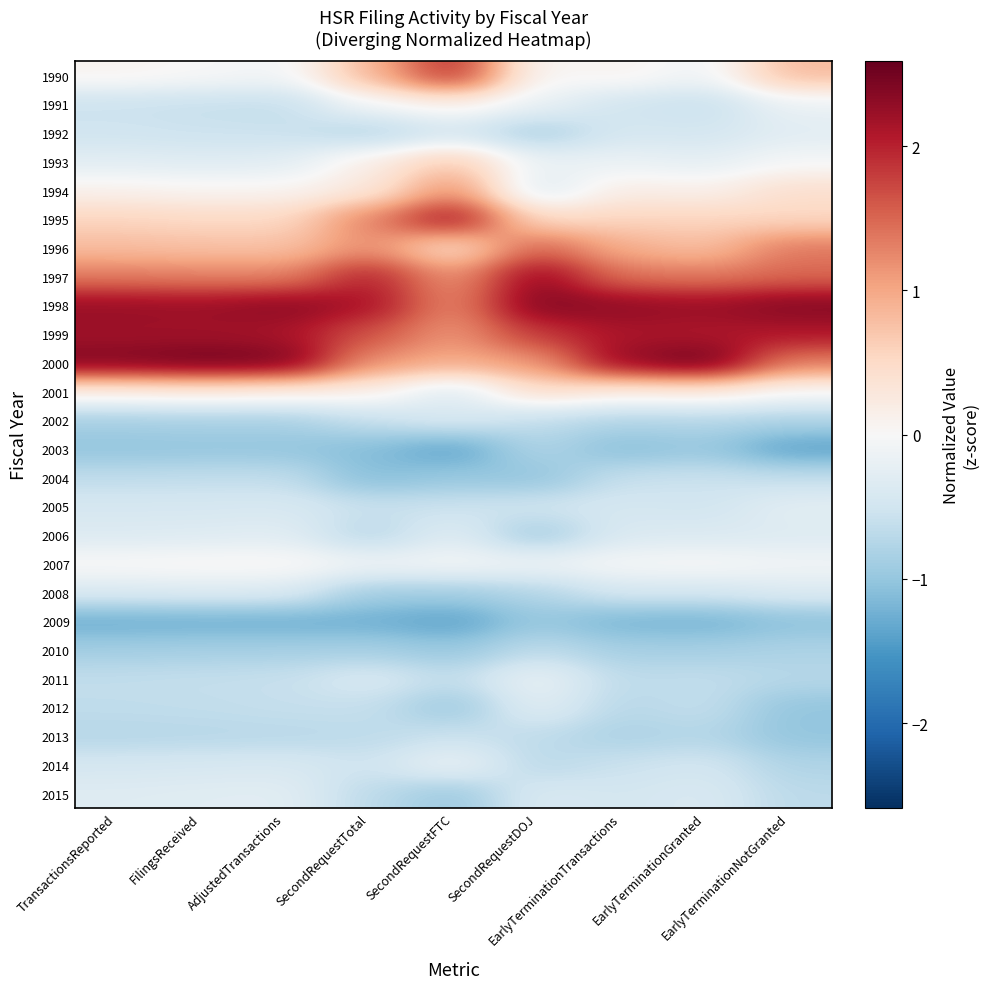

Which category has the lowest value across all series?

SecondRequestFTC